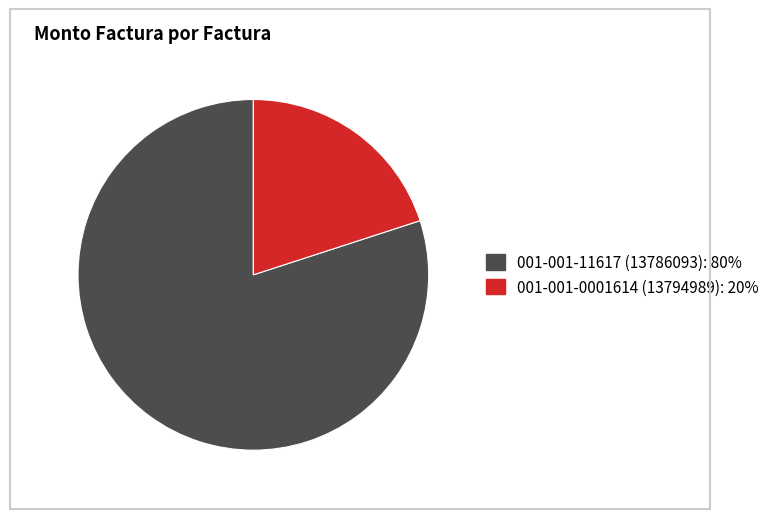

Which slice is the smallest?

001-001-0001614 (13794989)